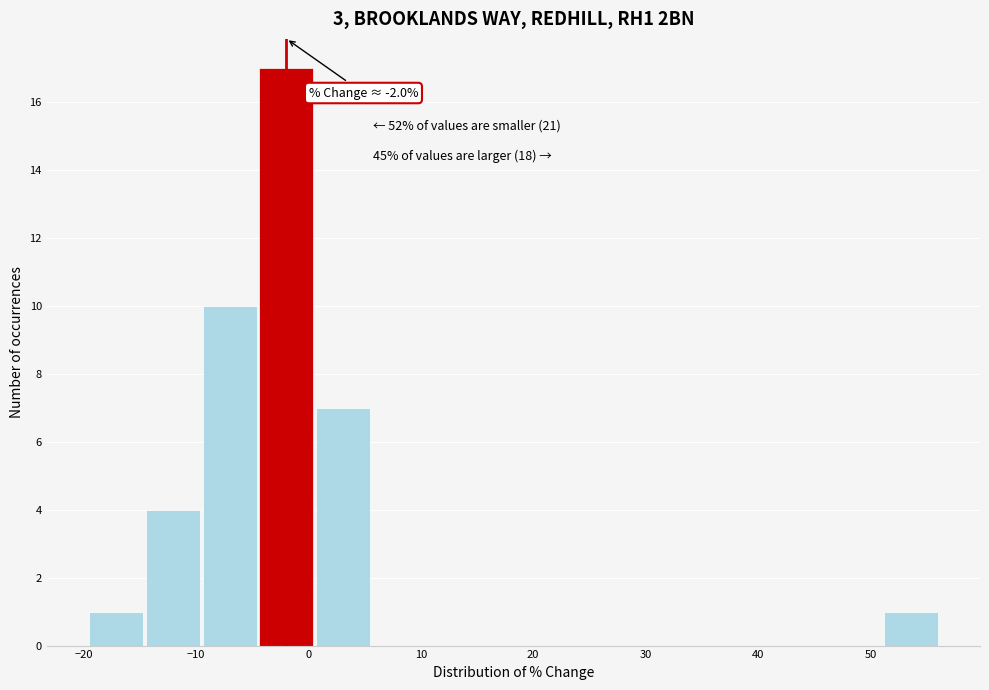

Over which range of the x-axis is the bar tallest?

-4 to 1